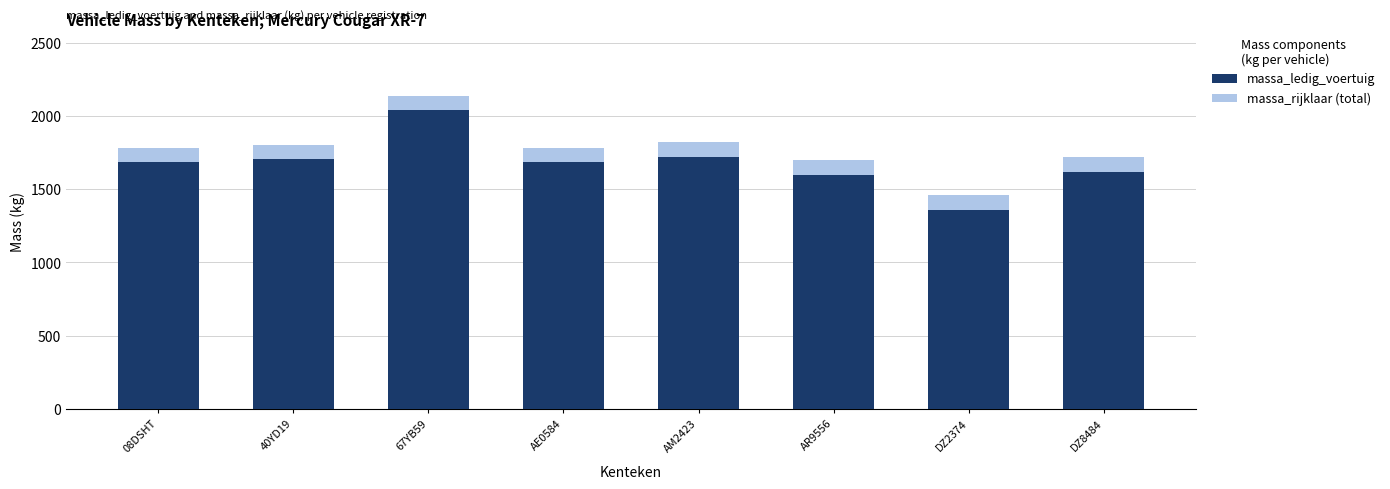

At which category is the sum across all series the highest?

67YB59